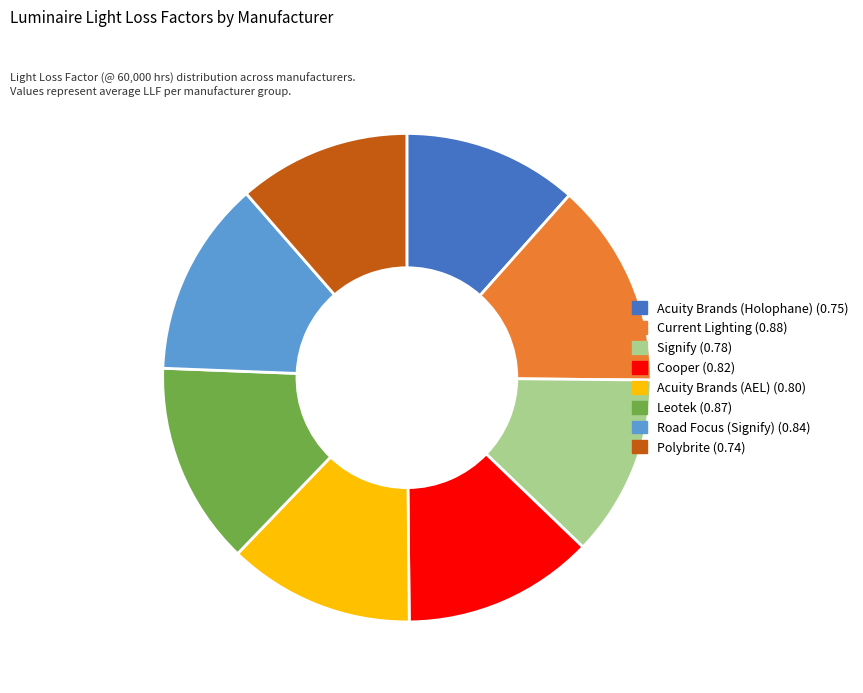

The Leotek slice represents 1% of the pie. True or false?

False